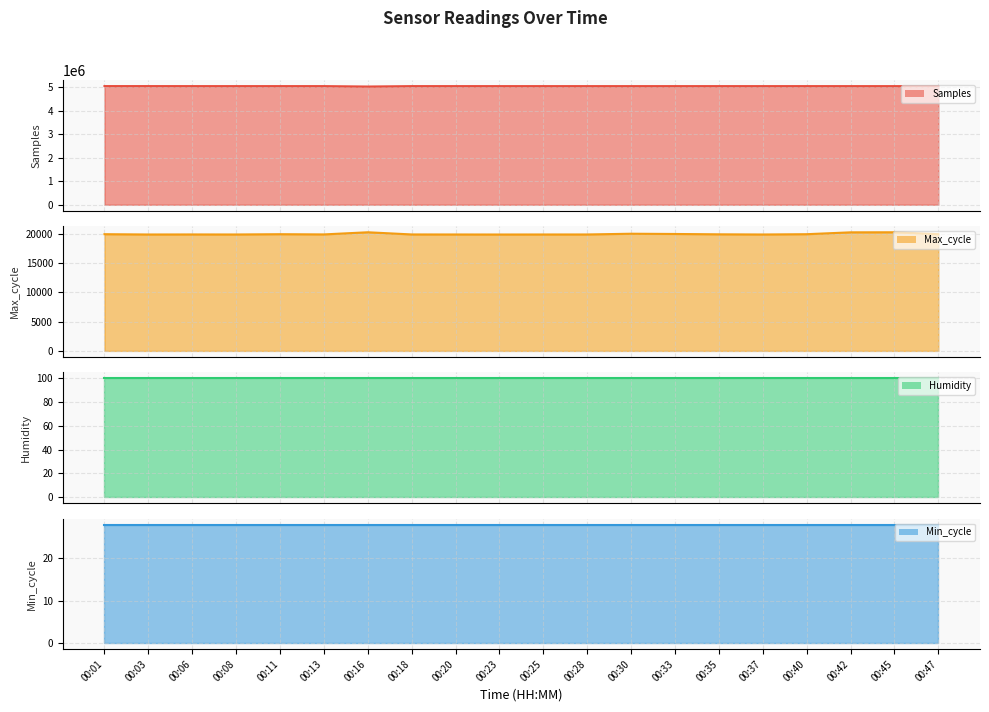

The Humidity line series shows 162.9 at 00:23. True or false?

False